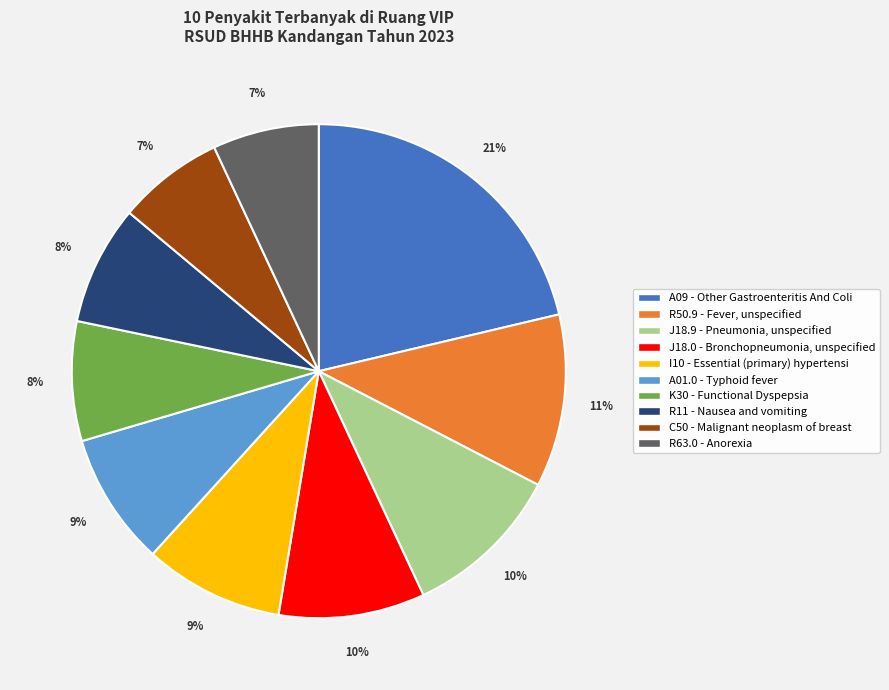

What percentage is the I10 - Essential (primary) hypertensi slice, to the nearest percent?

9%